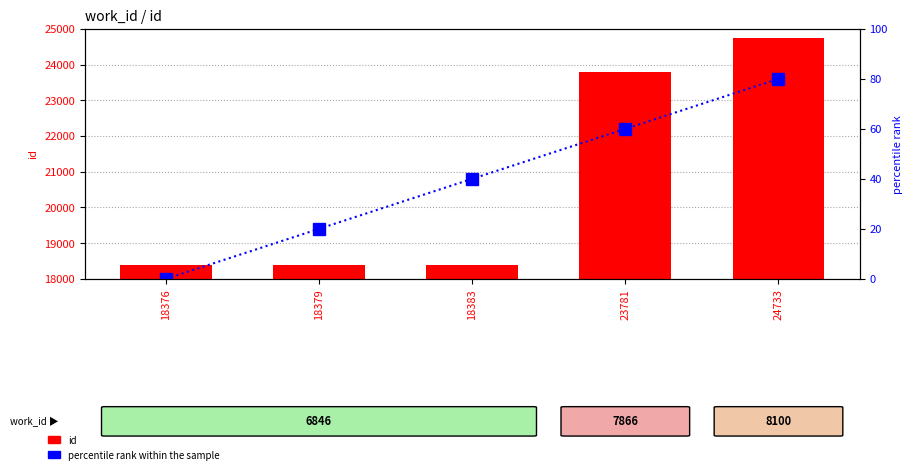

What is the maximum value shown in the chart?

24733